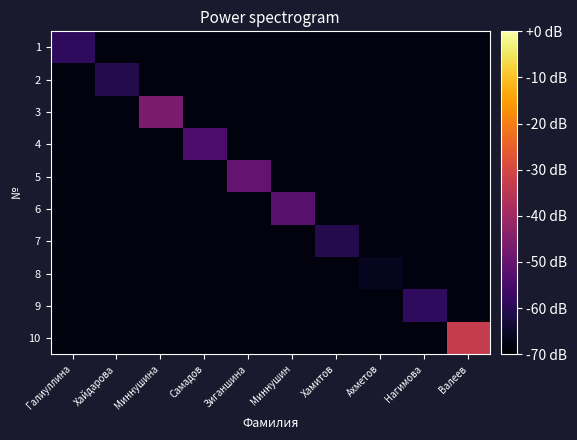

List the series in order of their peak value, lowest first.

8, 2, 7, 1, 9, 4, 6, 5, 3, 10